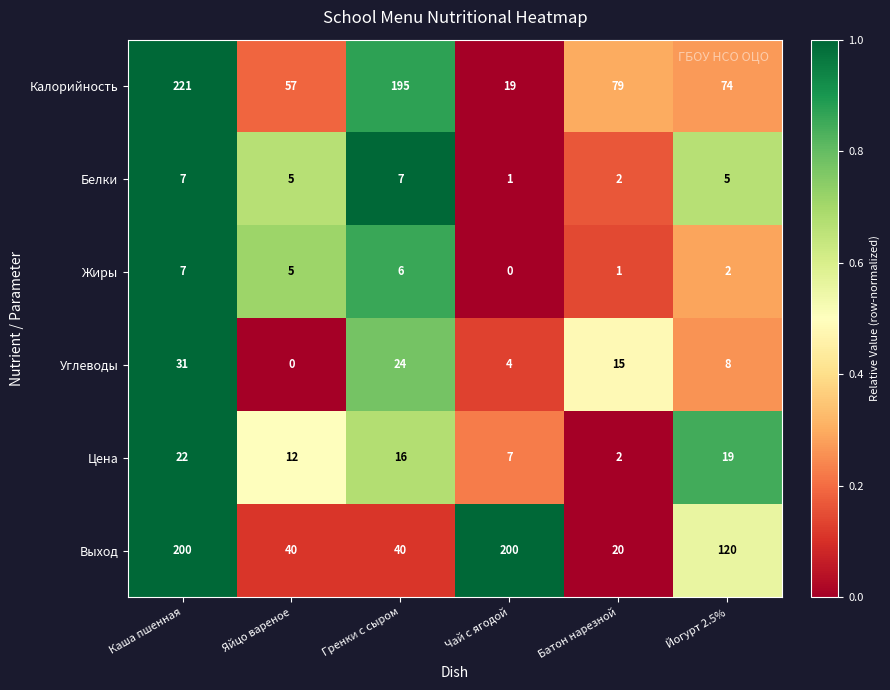

What is the sum of all Жиры values?

21